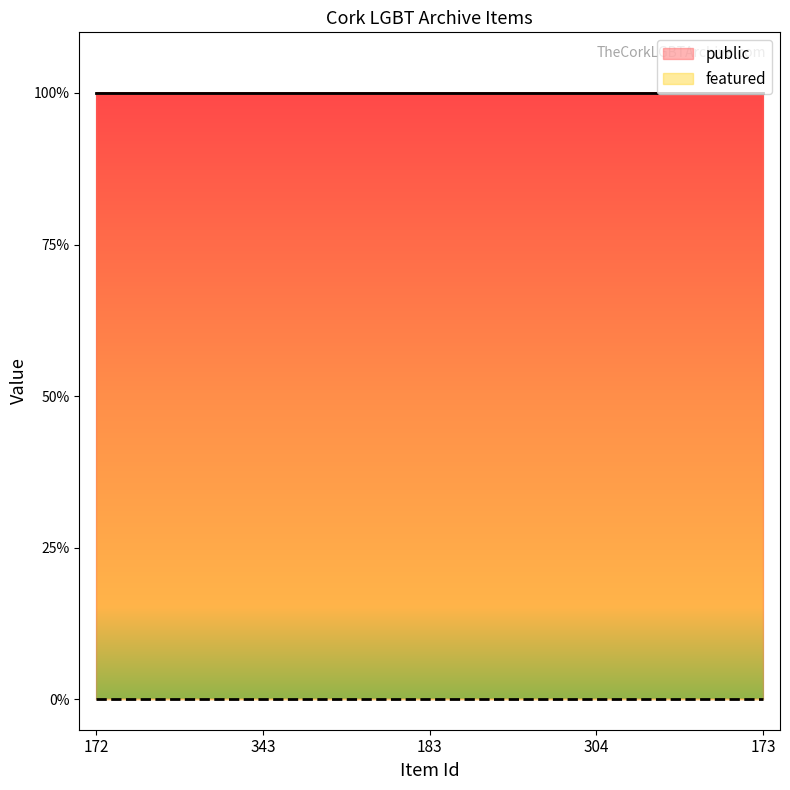

Rank the series by their average value, from highest to lowest.

public, featured